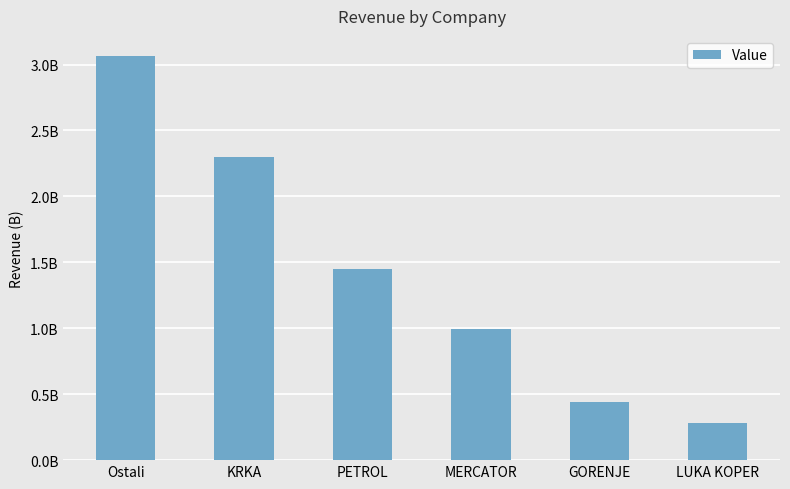

Are the bars horizontal?

No